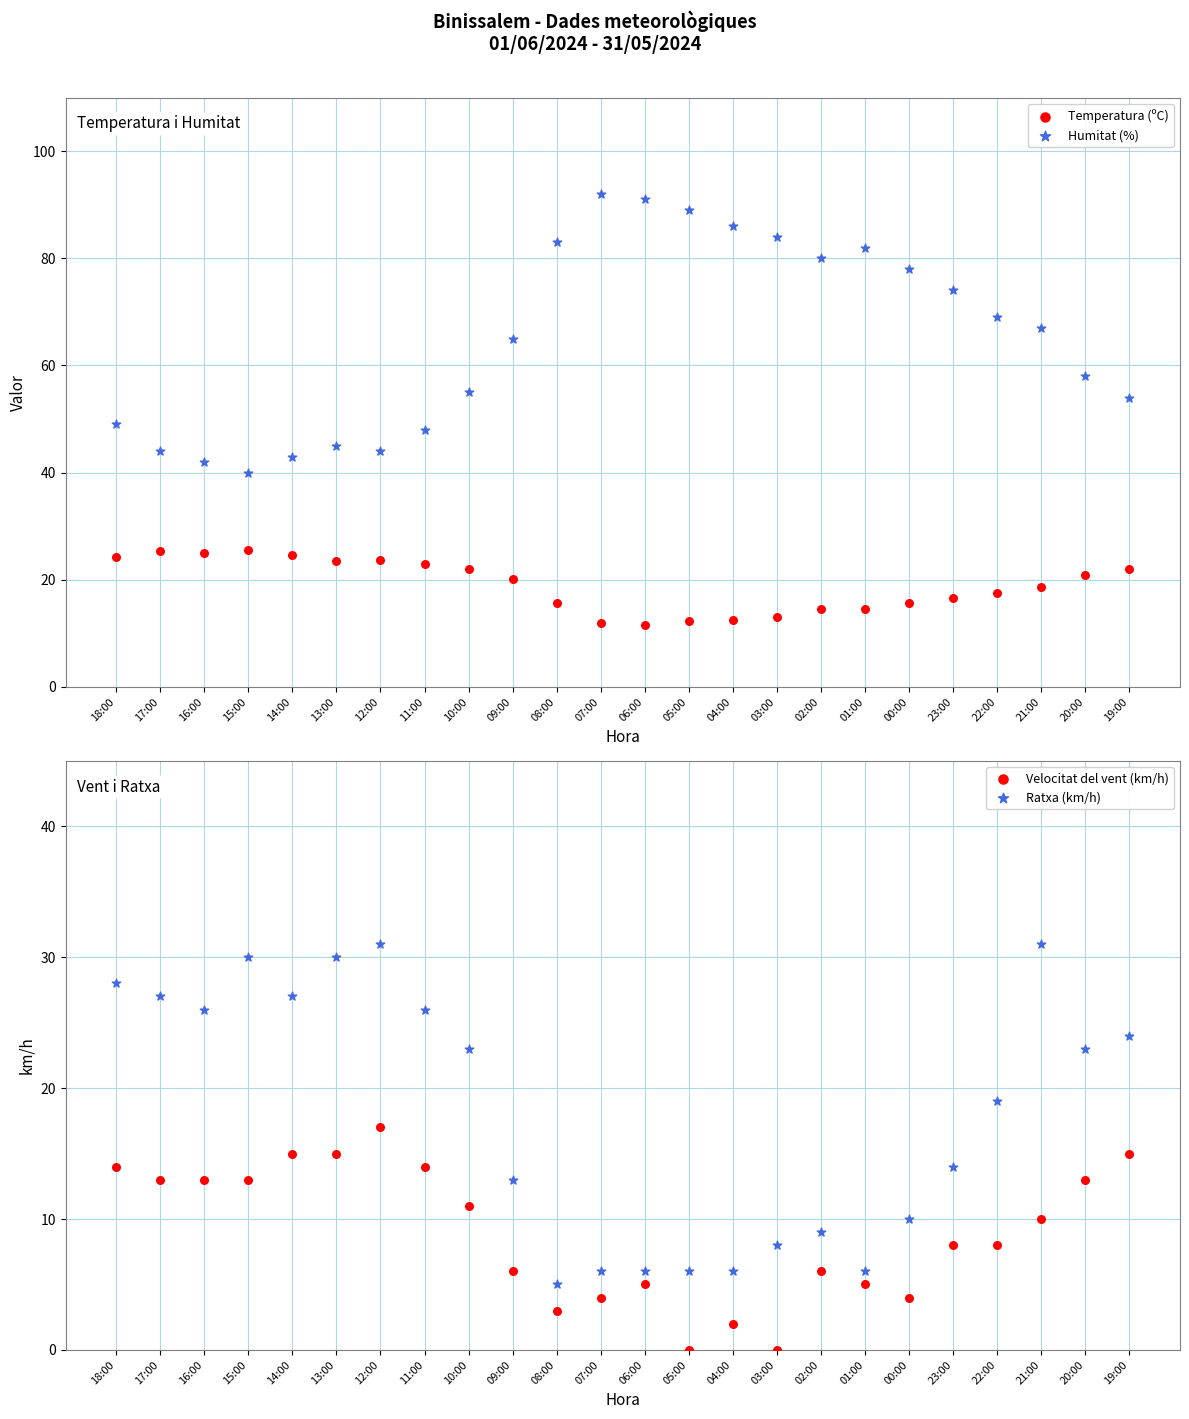

Is the value of Temperatura (ºC) at 03:00 greater than the value of Velocitat del vent (km/h) at 11:00?

No